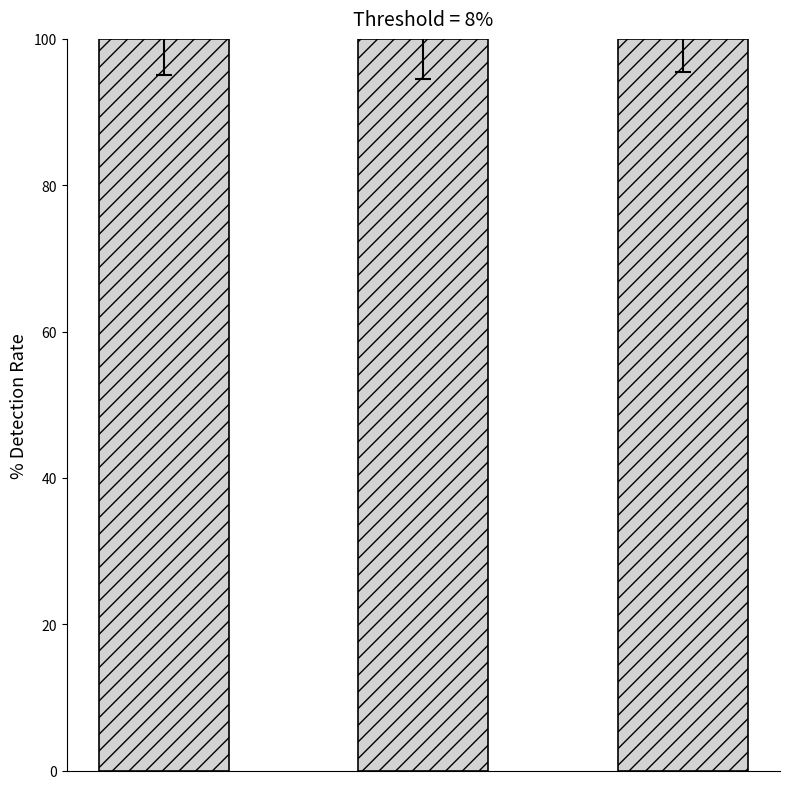

Reading left to right, what are all the values shown in this chart?

100.0	100.0	100.0